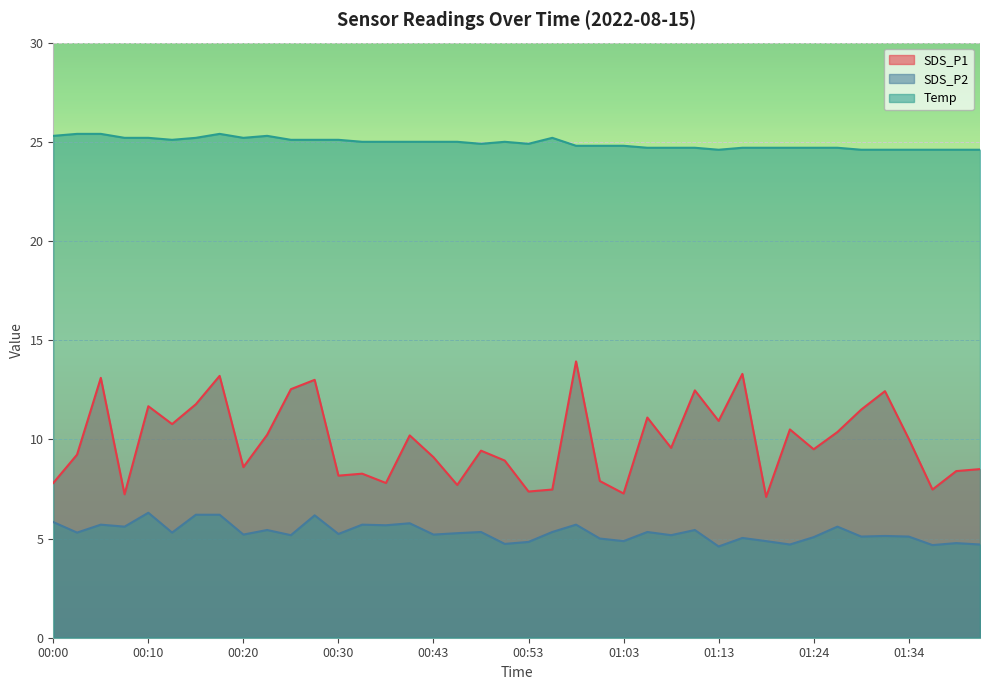

What position from the left is 00:05?

3